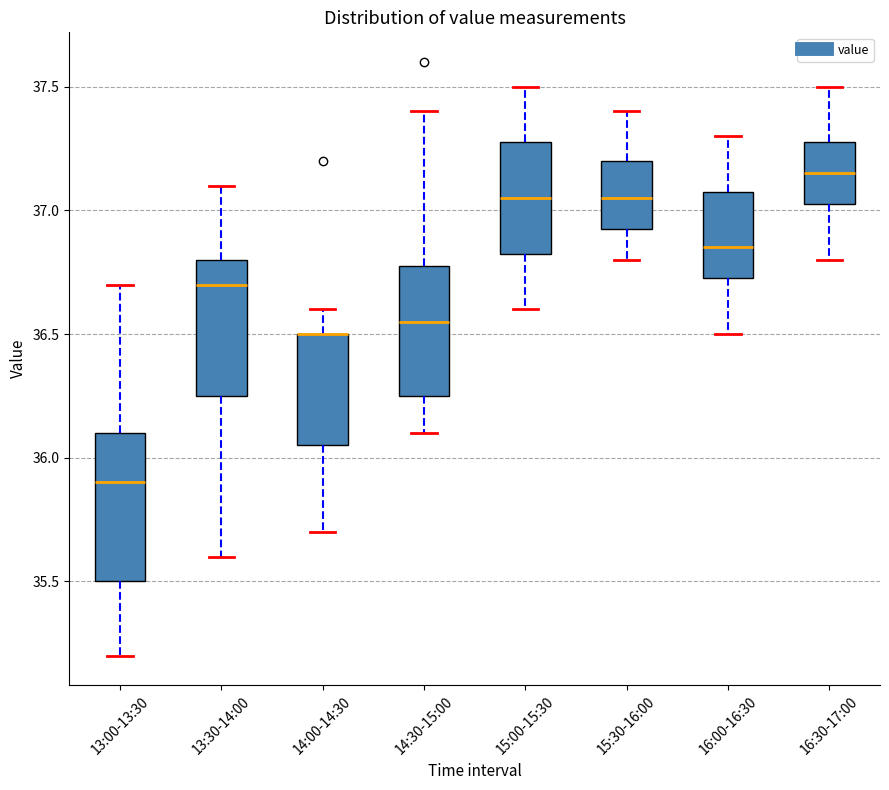

Where is the lower edge of the box for 16:00-16:30 on the y-axis? The values are not printed on the chart, so give them approximately, as read against the axis.

36.75